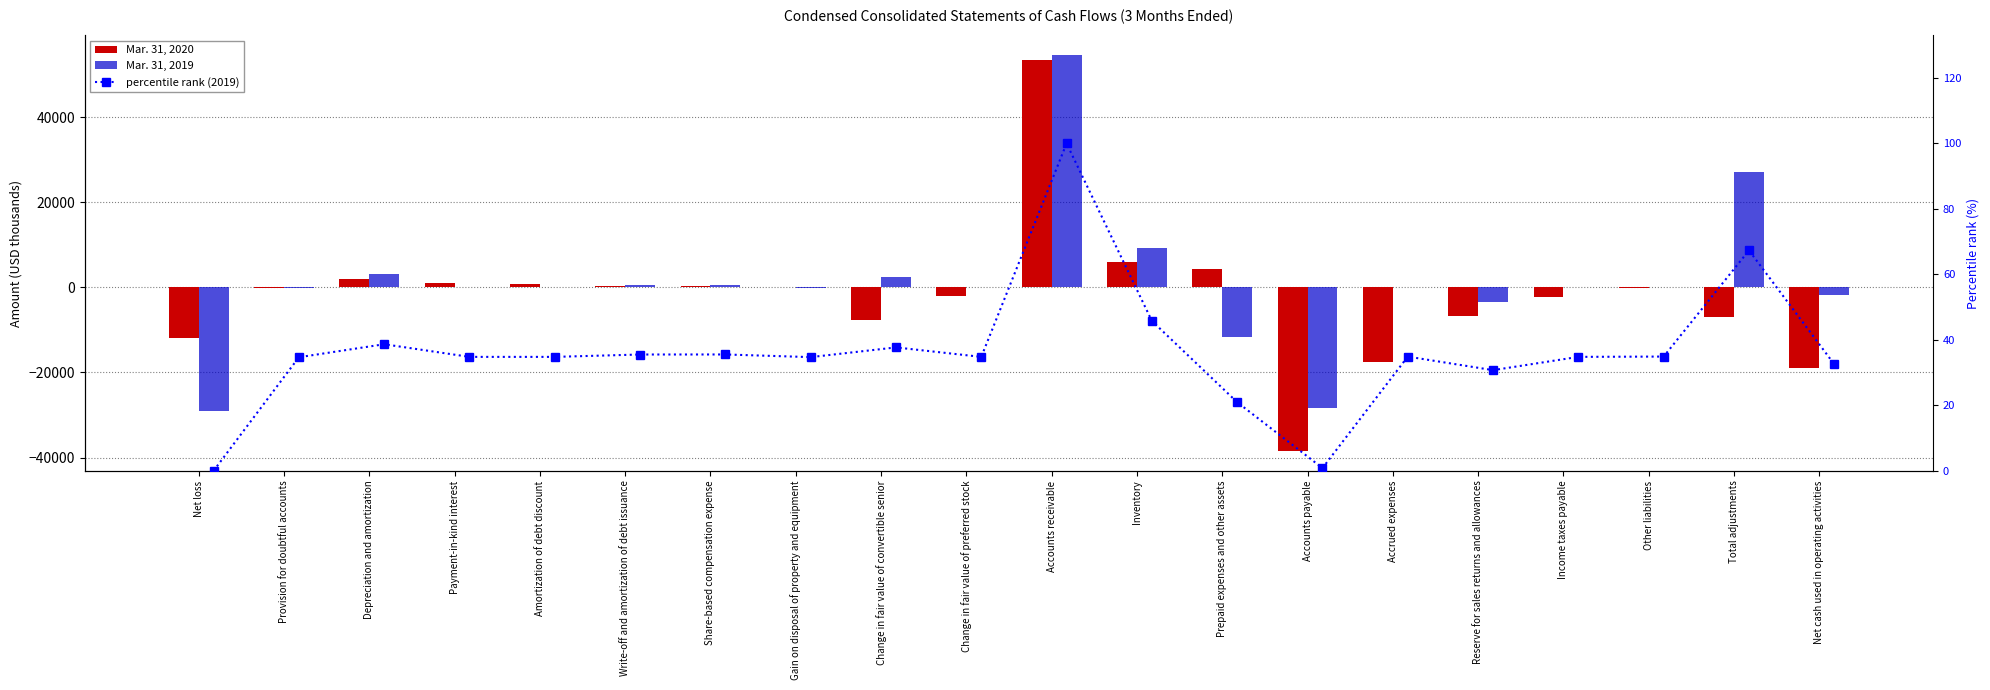

At which category does the chart reach its minimum across all series?

Accounts payable